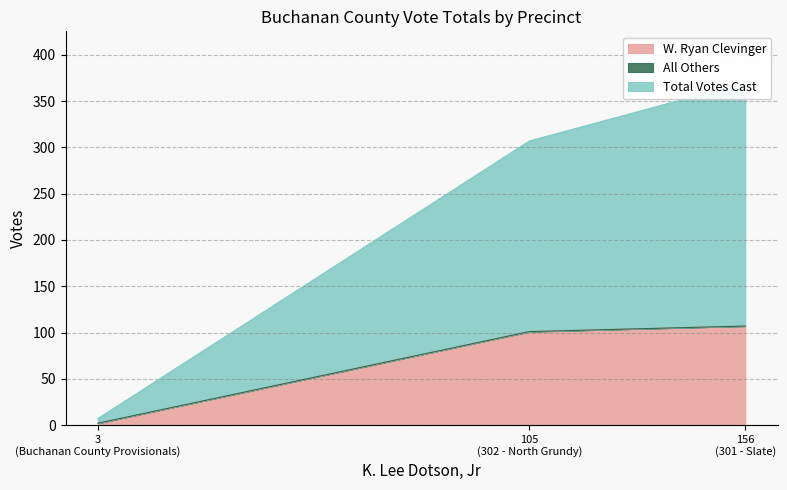

What is the maximum value for W. Ryan Clevinger?

107